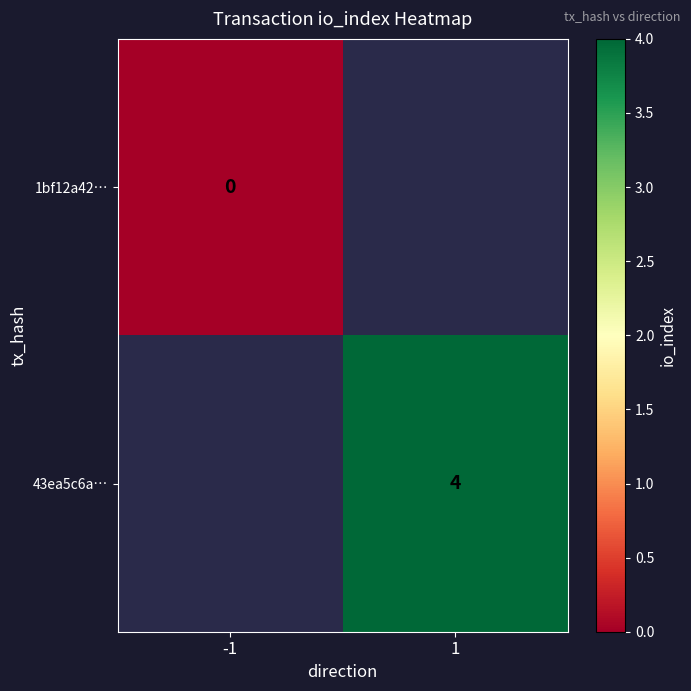

True or false: 43ea5c6a… has a value of 4 at 1.

True